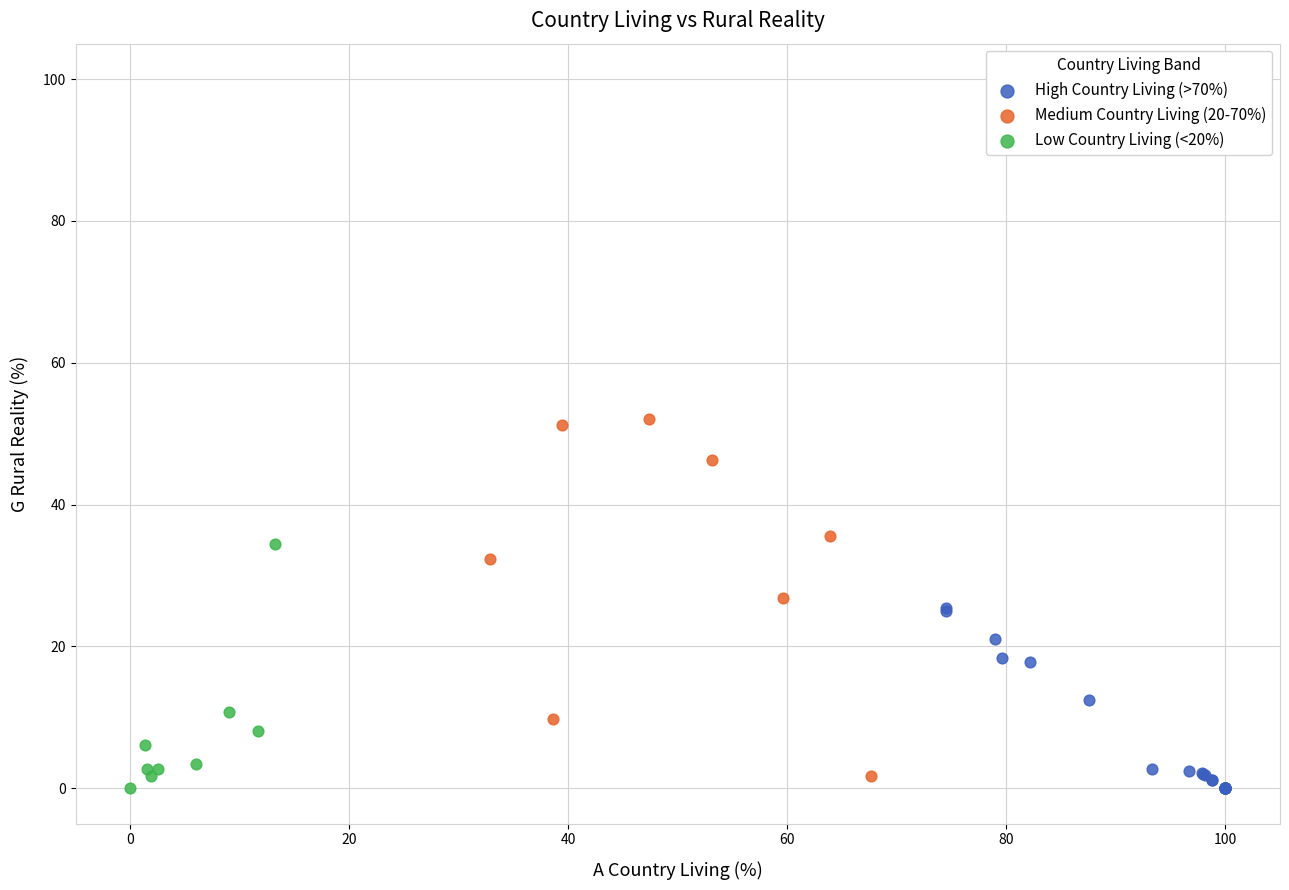

Which series reaches the maximum Y coordinate?

Medium Country Living (20-70%)